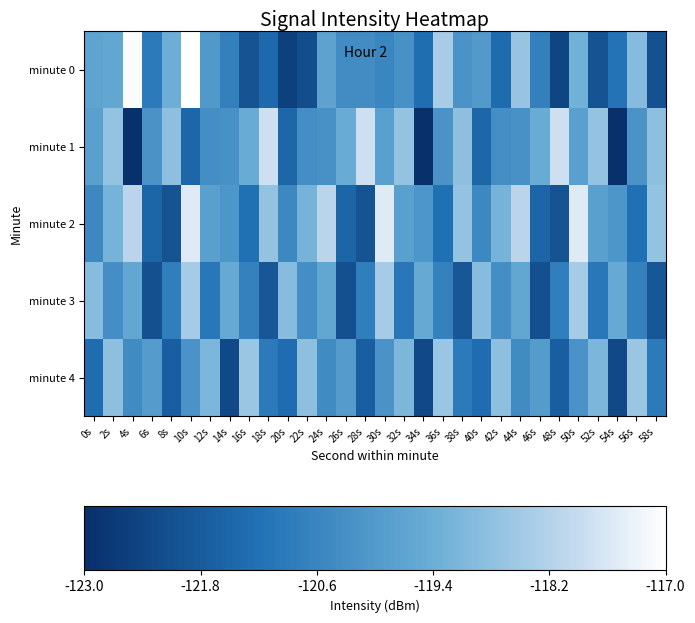

Rank the series at 18s from lowest to highest value.

minute 3, minute 0, minute 4, minute 2, minute 1